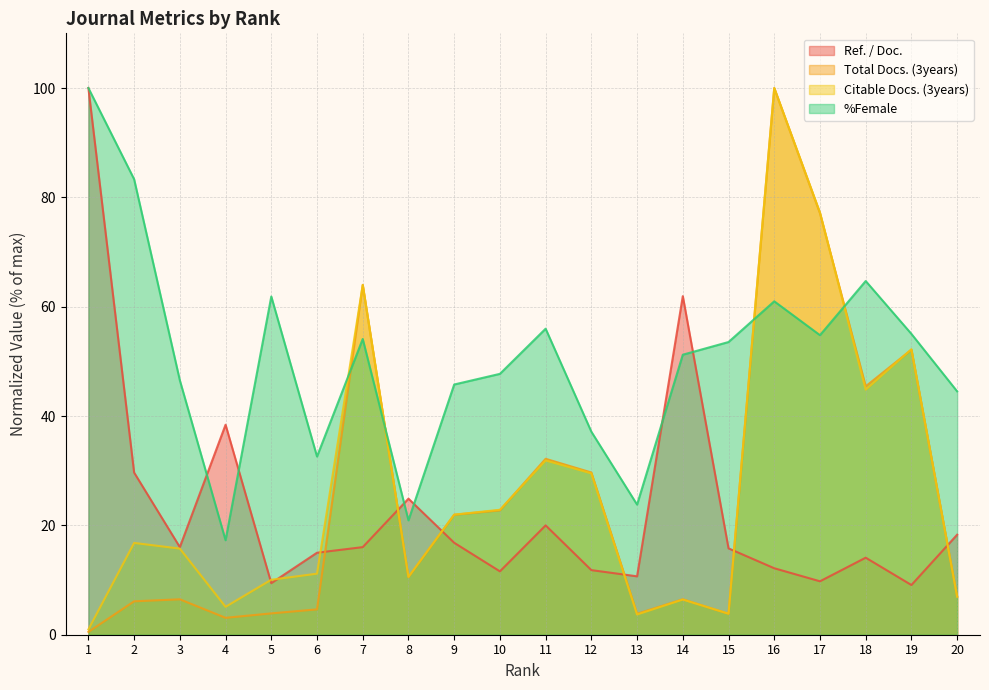

In %Female, how many points are higher than both neighbors (excluding endpoints)?

5